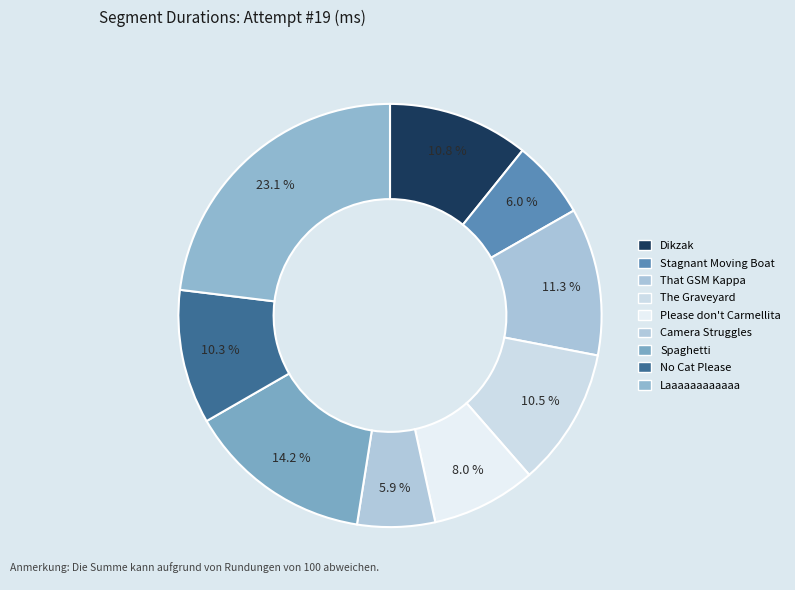

The No Cat Please slice represents 10% of the pie. True or false?

True